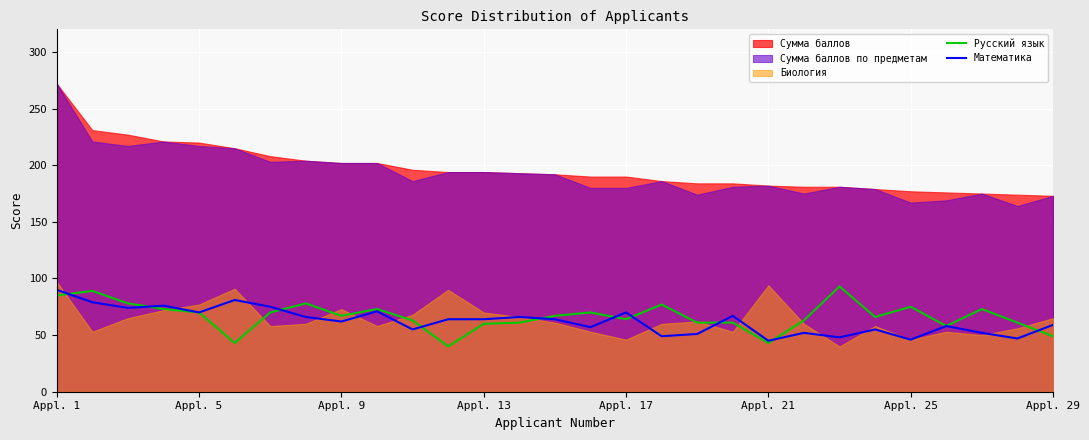

What is the highest value of the Русский язык series?

93